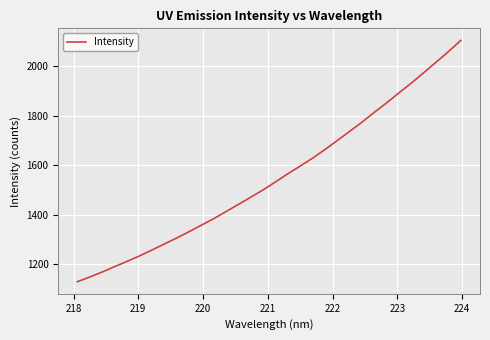

What is the minimum value shown in the chart?

1129.5